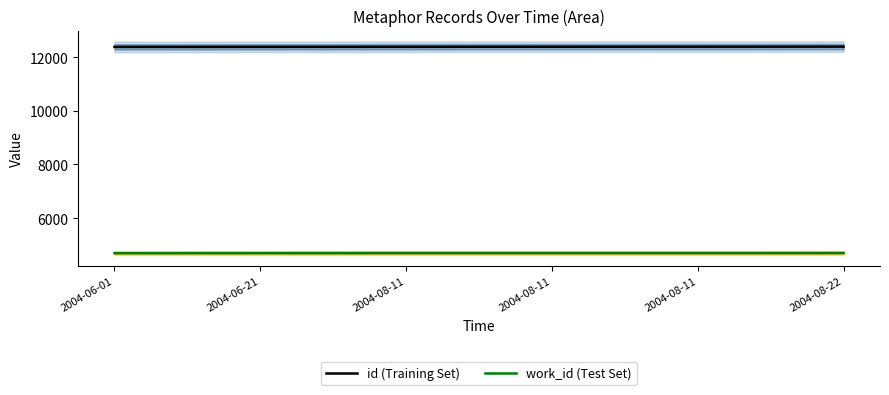

How many lines are shown in the chart?

2